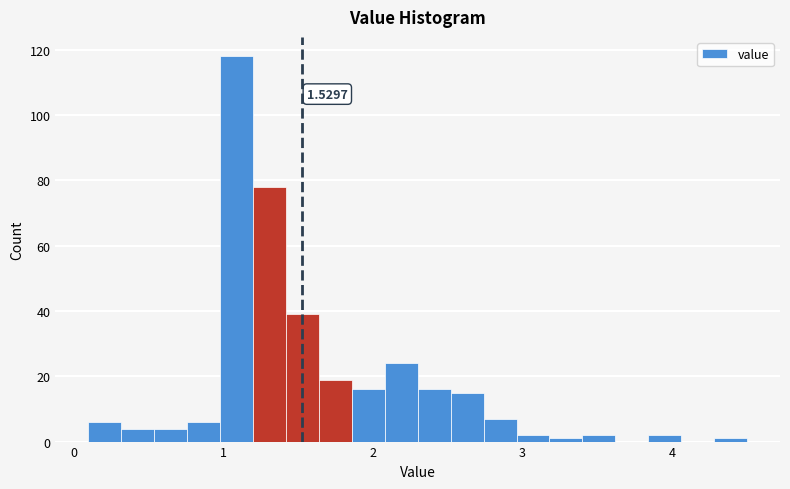

Around what value on the x-axis is the tallest bar? Give the approximate position of its centre, as read against the axis.

1.1